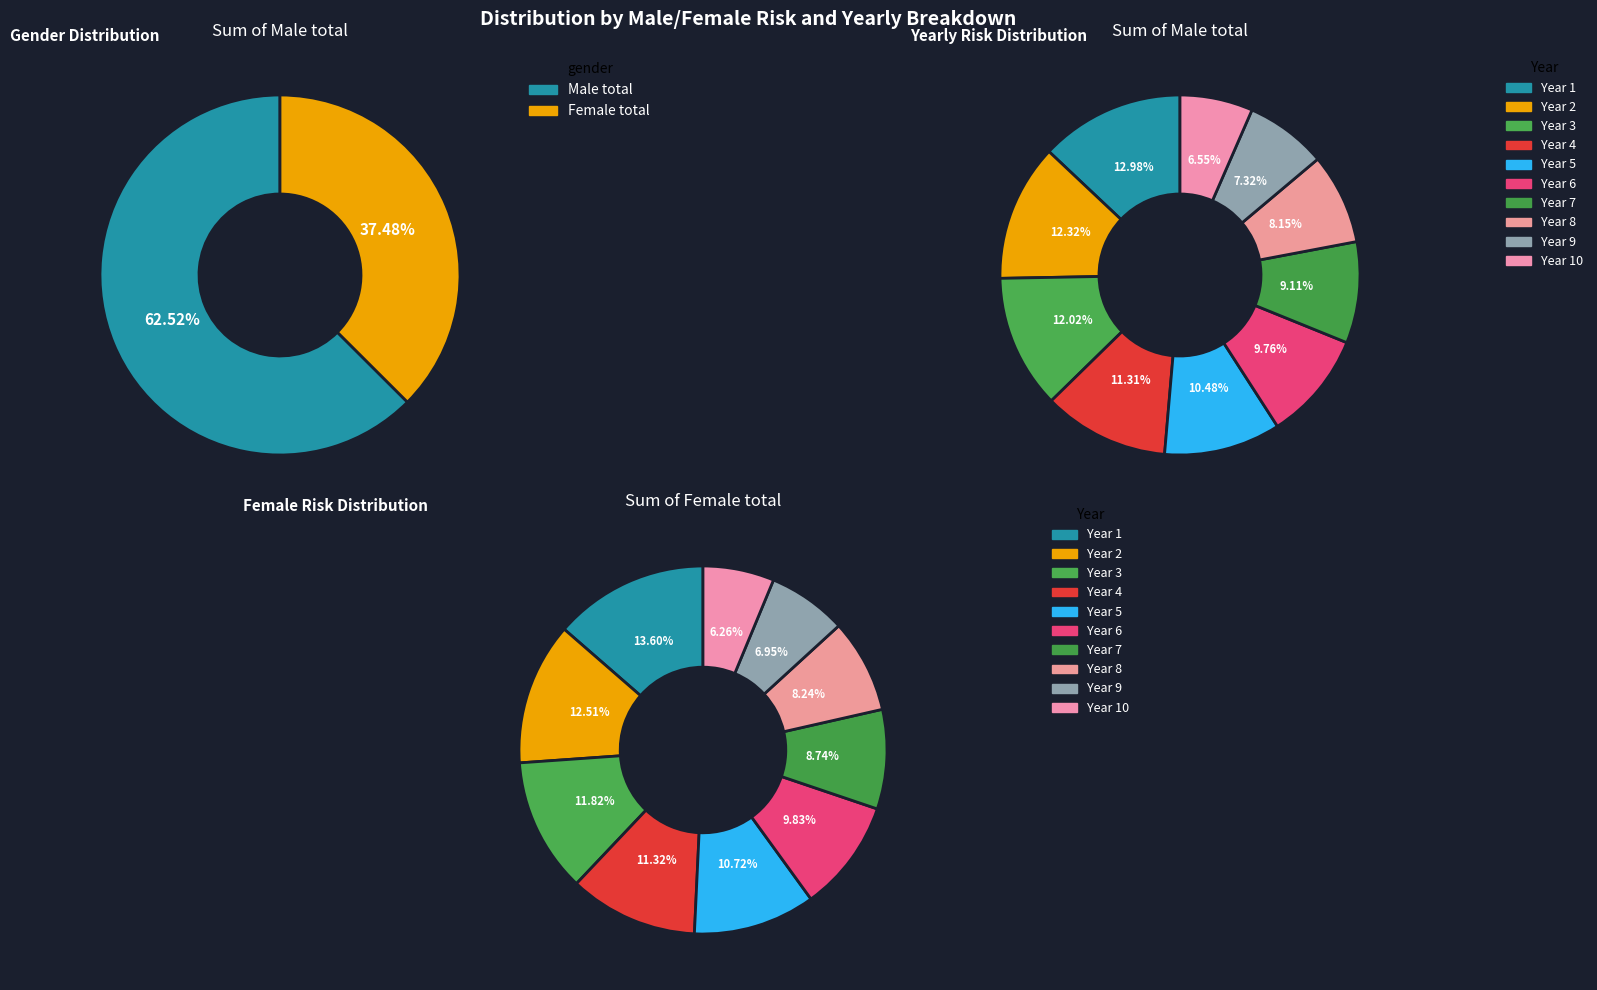

What percentage is the Year 3 slice, to the nearest percent?

12%